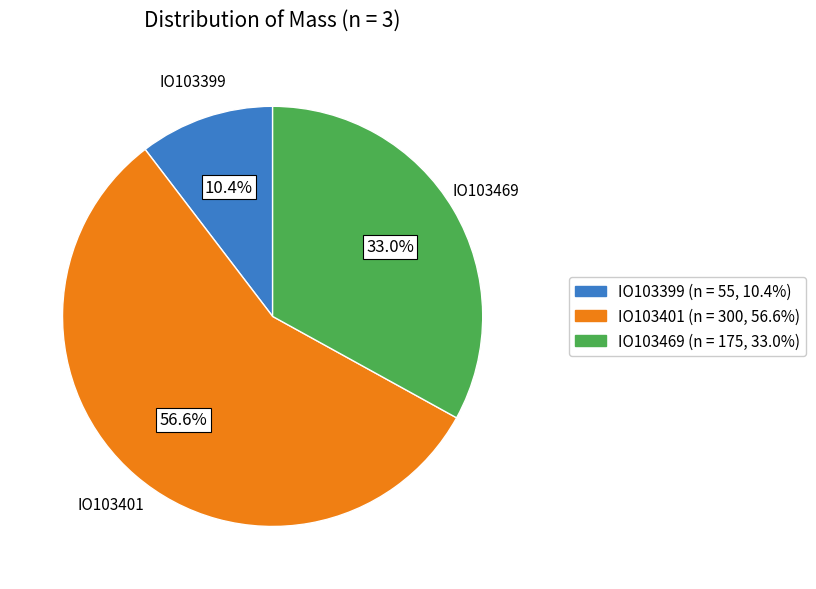

Count the number of slices in the pie.

3